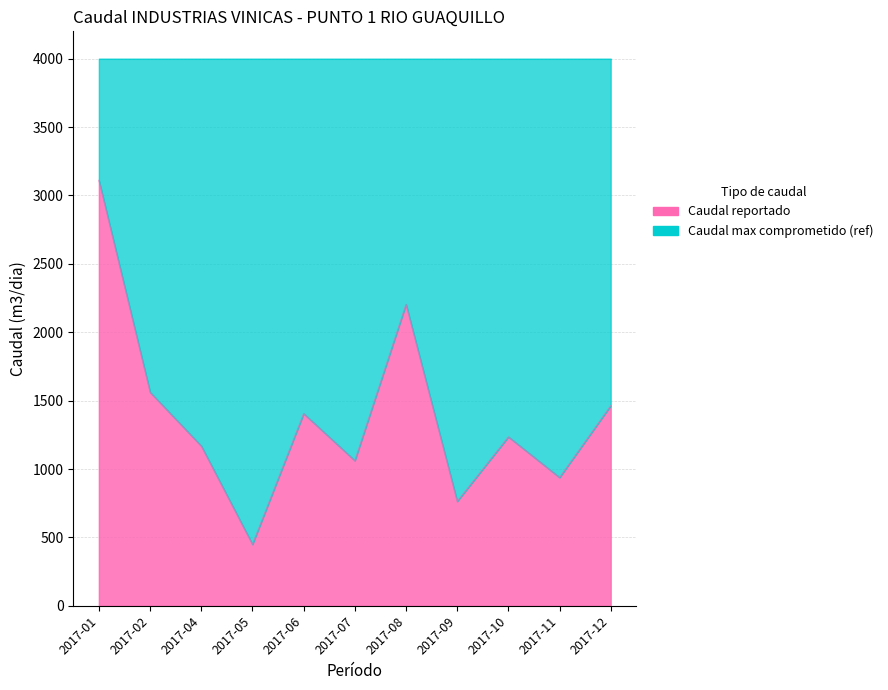

What is the sum of all values?

15367.7